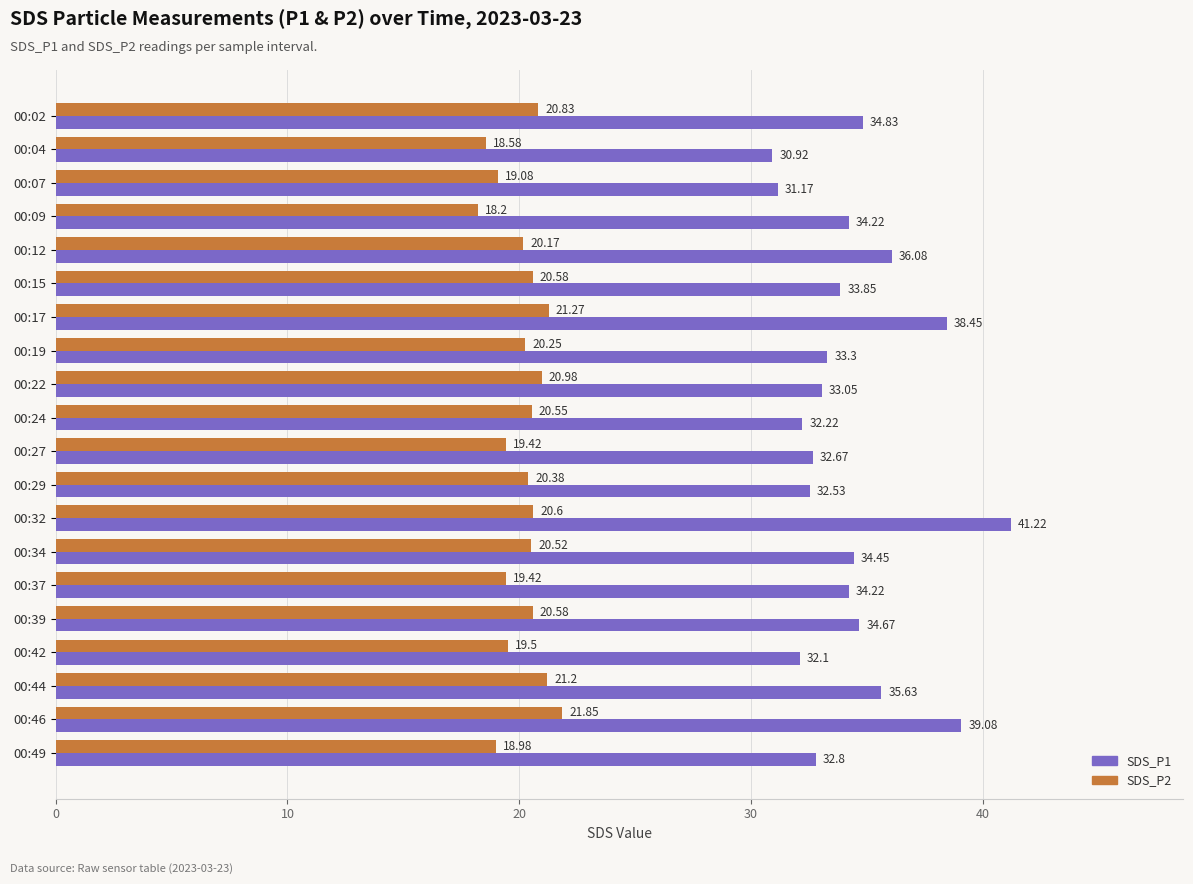

Between 00:12 and 00:17, which series saw the biggest shift?

SDS_P1